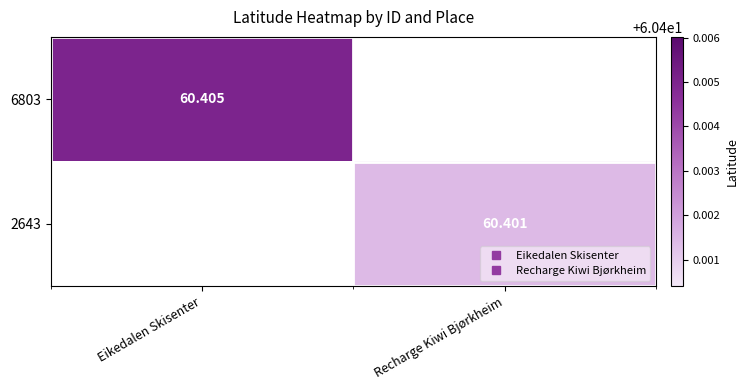

Which category has the highest value in the 6803 series?

Eikedalen Skisenter